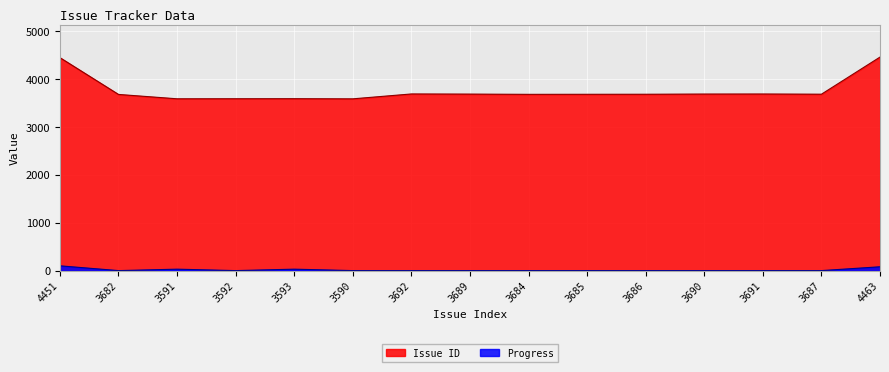

Reading right to left, extract all data points from this chart.

Issue ID: 4463	3687	3691	3690	3686	3685	3684	3689	3692	3590	3593	3592	3591	3682	4451
Progress: 80	0	0	0	0	0	0	0	0	0	30	0	30	0	100